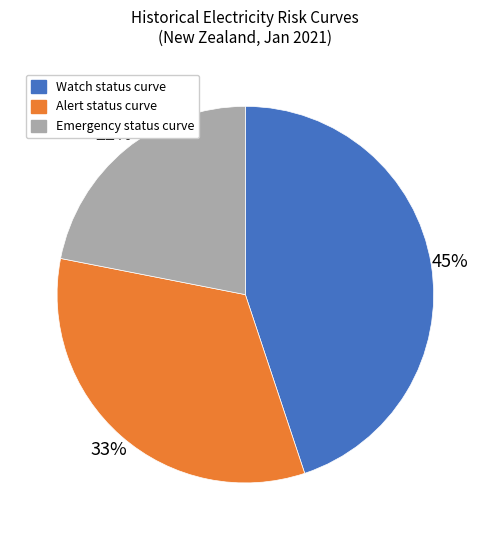

To the nearest percent, what percentage of the pie is Watch status curve?

45%